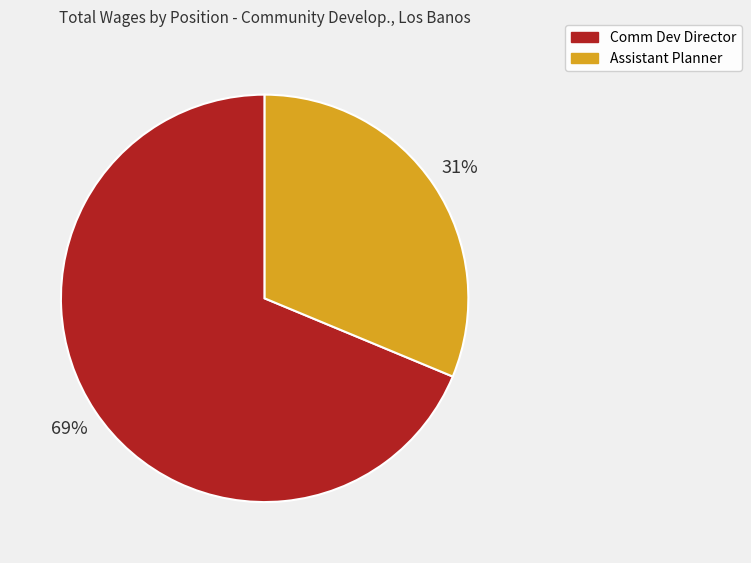

The Assistant Planner slice represents 20% of the pie. True or false?

False